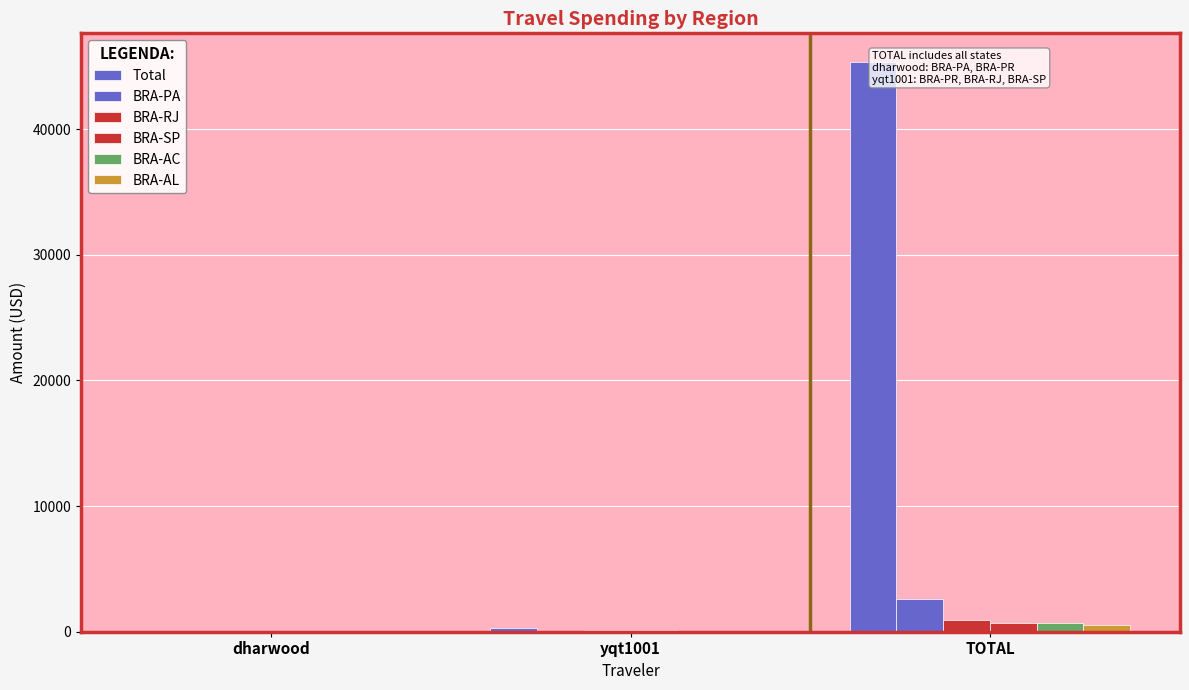

At which category is the sum across all series the highest?

TOTAL